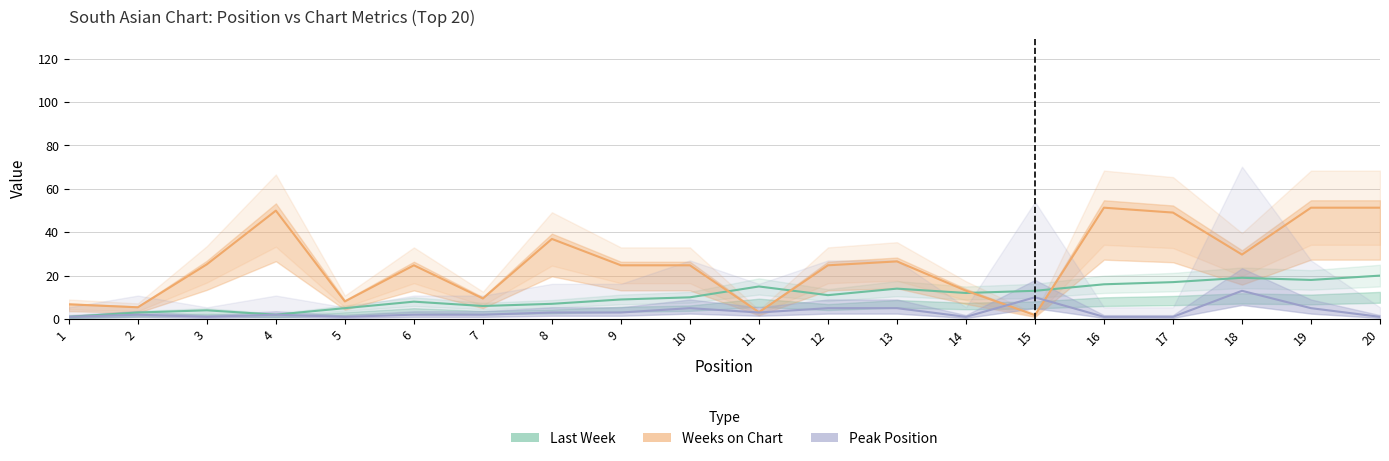

What is the value of the Peak Position point at the 16th from the left?

1.0